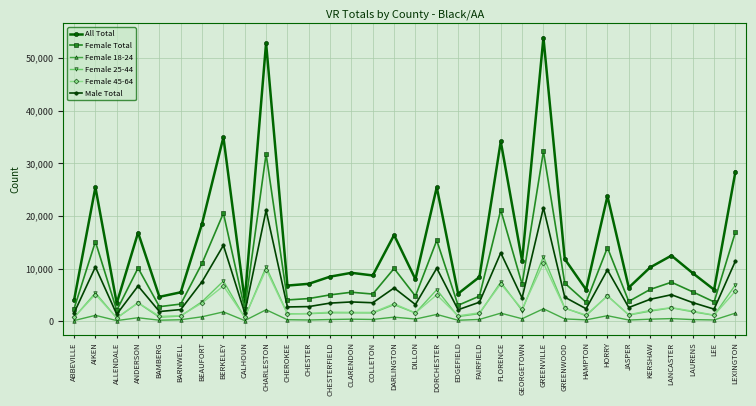

What is the difference between the maximum and second lowest values in the Female Total series?

29993